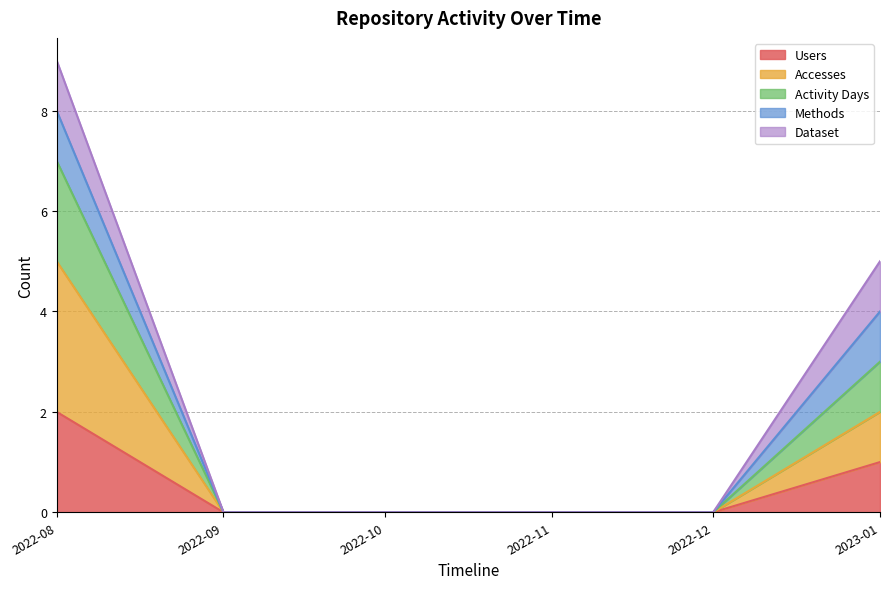

Does the chart have visible grid lines?

Yes